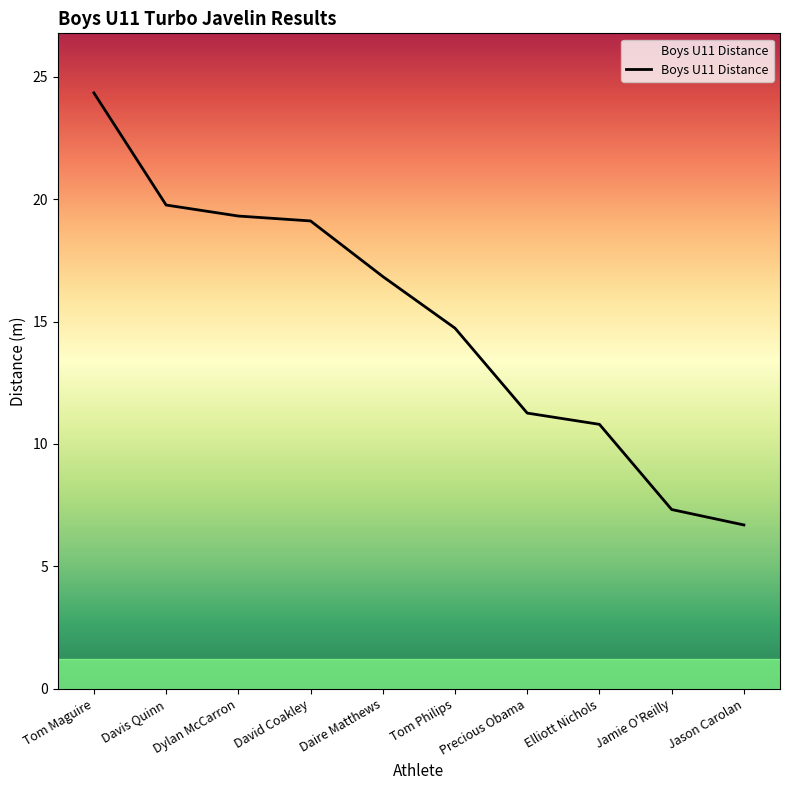

Is this an area chart (filled region under the line)?

No